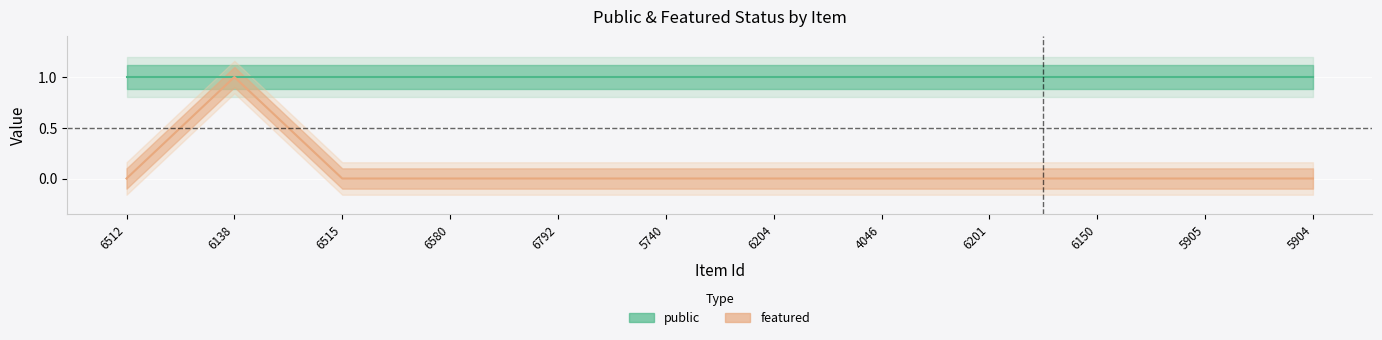

True or false: the data shows 0 at 6515.

True